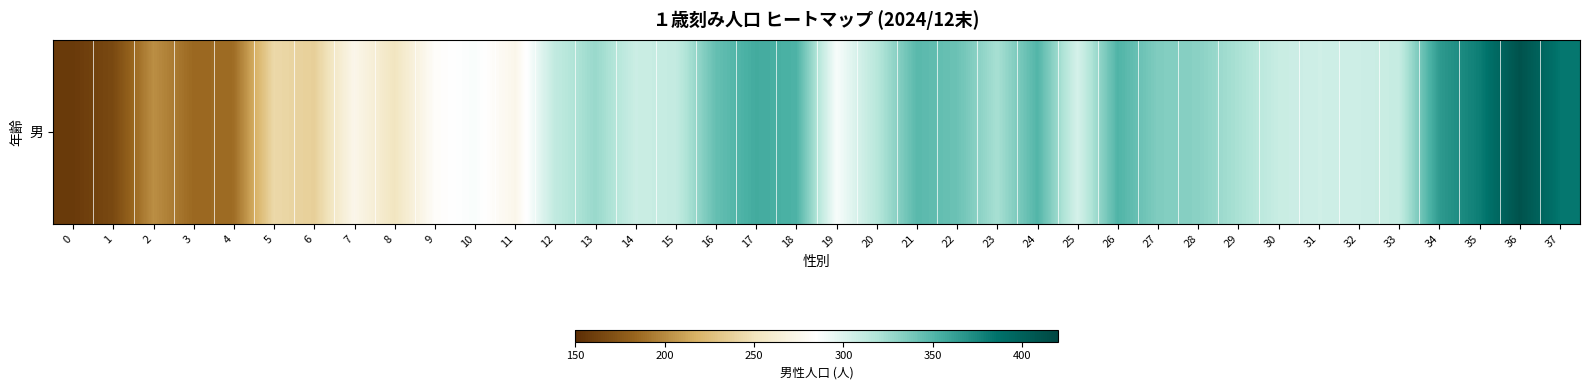

Reading right to left, what are all the values shown in this chart?

384	411	380	365	310	307	306	309	321	332	335	351	303	350	322	342	348	316	288	352	356	344	311	308	327	312	274	288	282	252	274	237	243	187	185	202	167	158